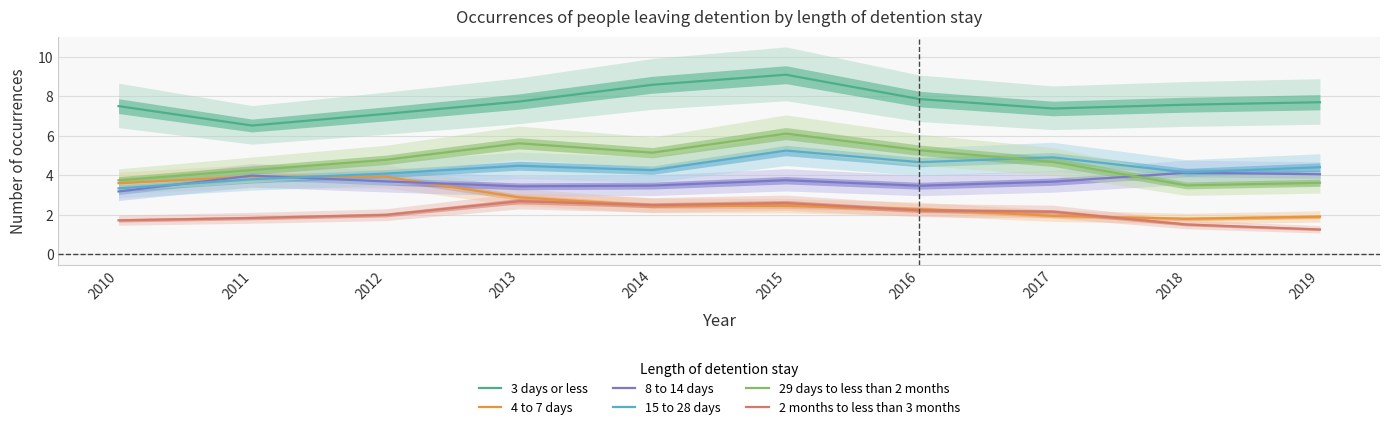

Does the chart display data point markers on the line(s)?

No